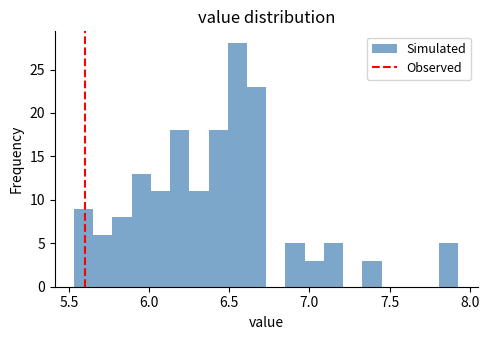

Read against the x-axis, roughly where is the centre of the tallest bar?

6.55